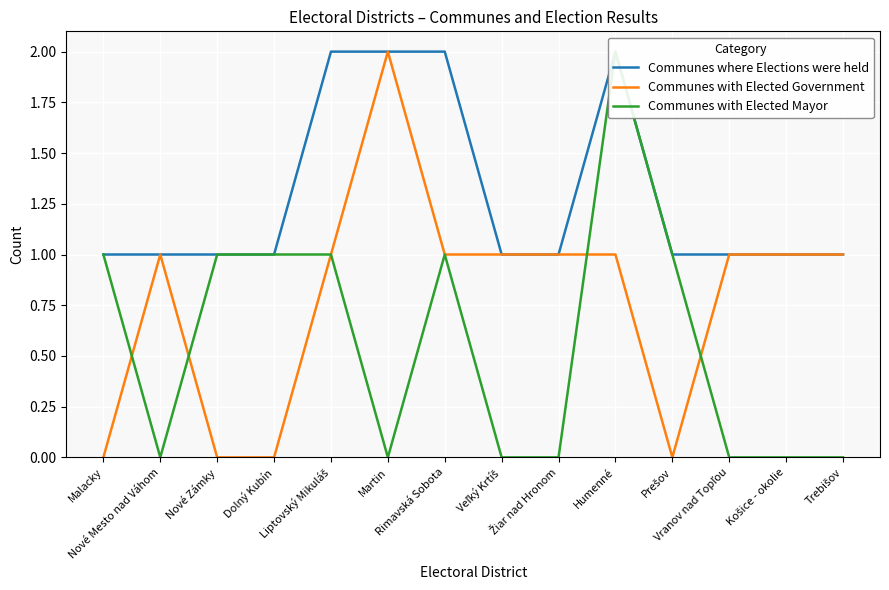

How many lines are shown in the chart?

3